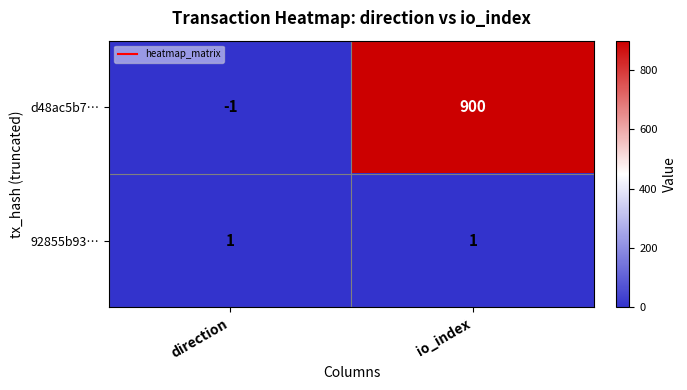

The 92855b93… series shows 1 at direction. True or false?

True